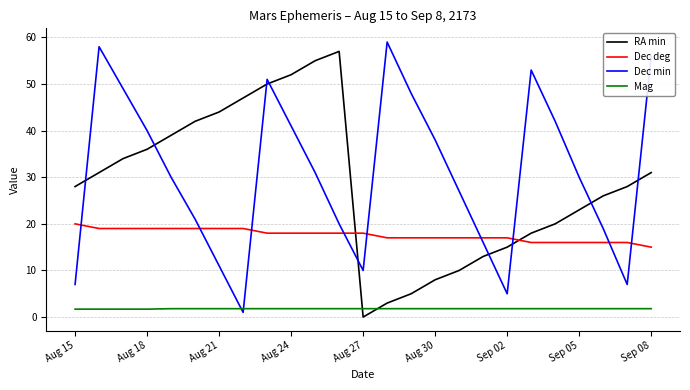

What is the minimum value for Mag?

1.7